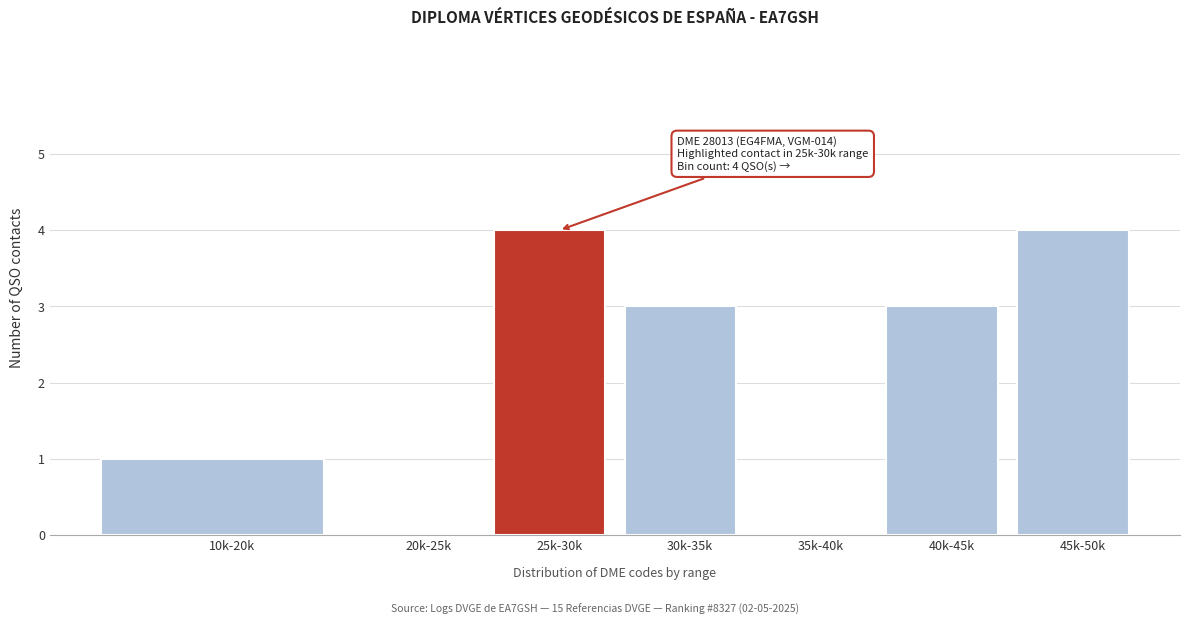

Reading right to left, what are all the values shown in this chart?

45k-50k=4	40k-45k=3	35k-40k=0	30k-35k=3	25k-30k=4	20k-25k=0	10k-20k=1